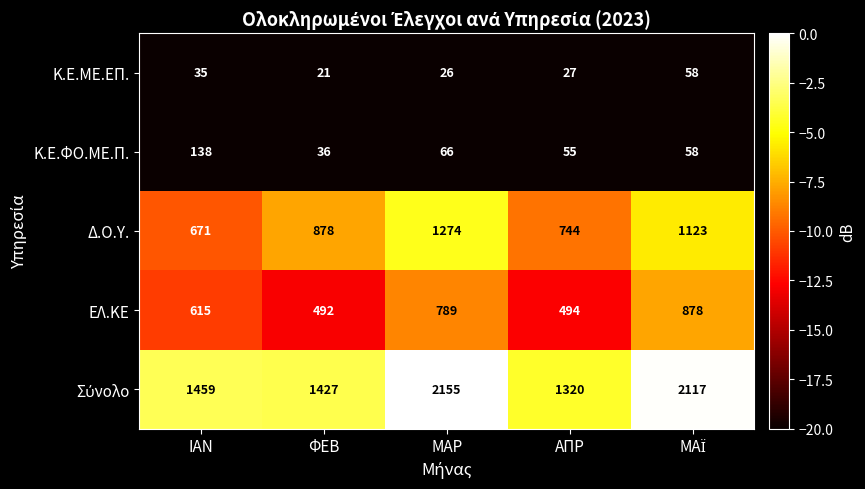

At which category does the chart reach its minimum across all series?

ΦΕΒ